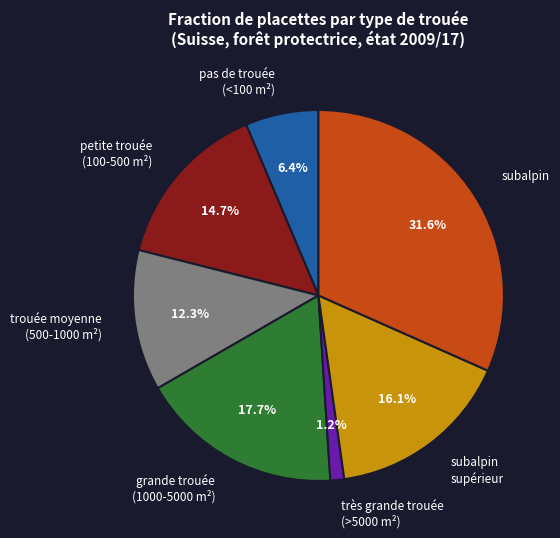

To the nearest percent, what is the difference between the subalpin and subalpin supérieur slice percentages?

16%